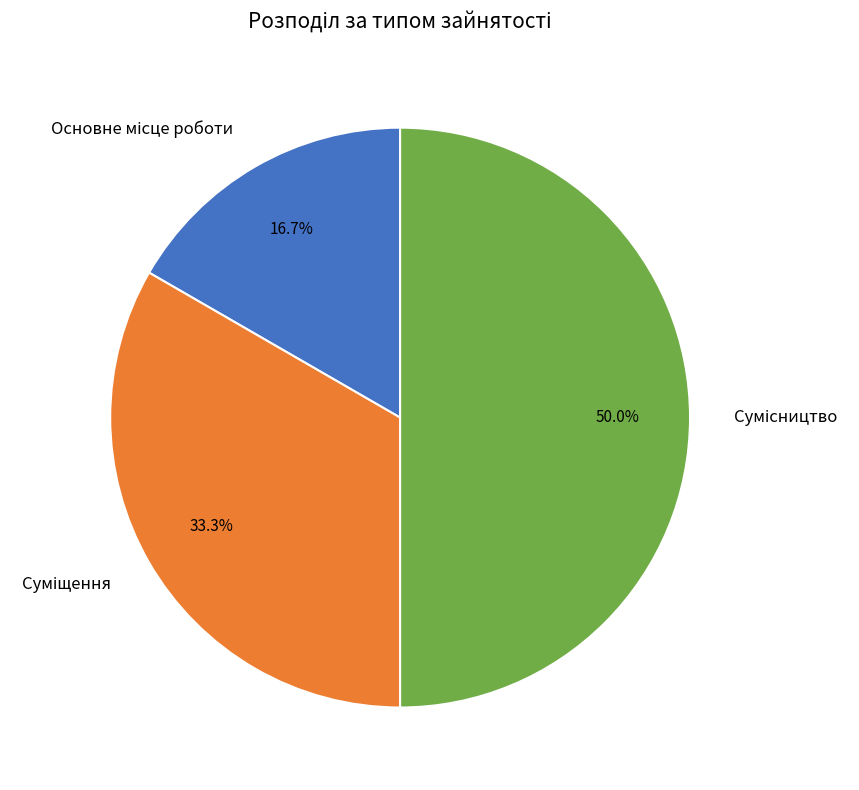

To the nearest percent, what portion does Суміщення represent?

33%